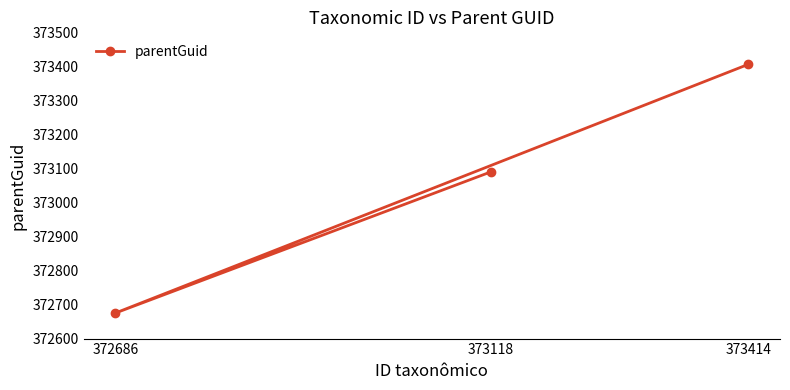

At which label does the data first exceed 373090?

373414